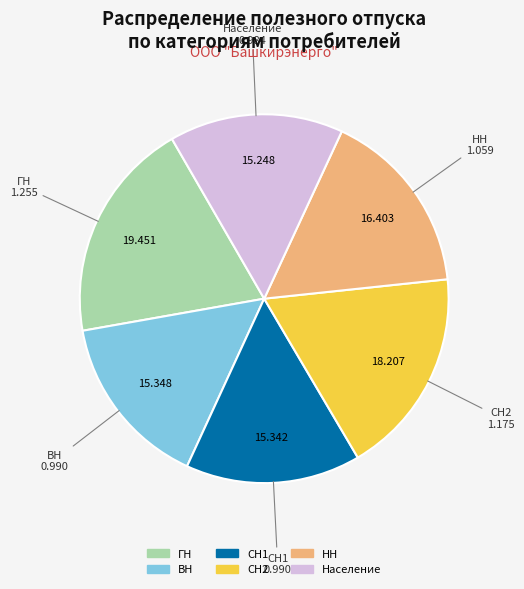

Count the number of slices in the pie.

6